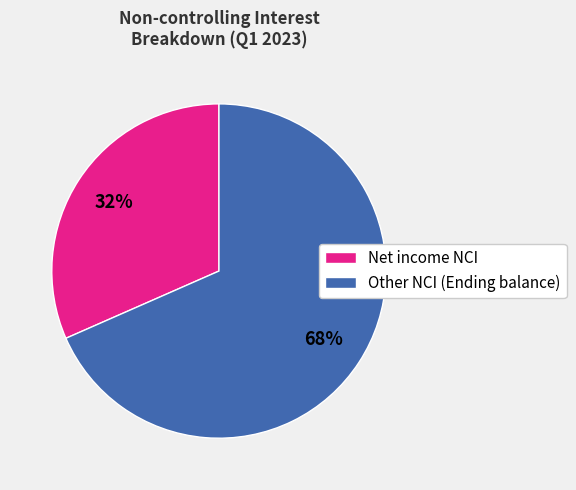

Count the number of slices in the pie.

2